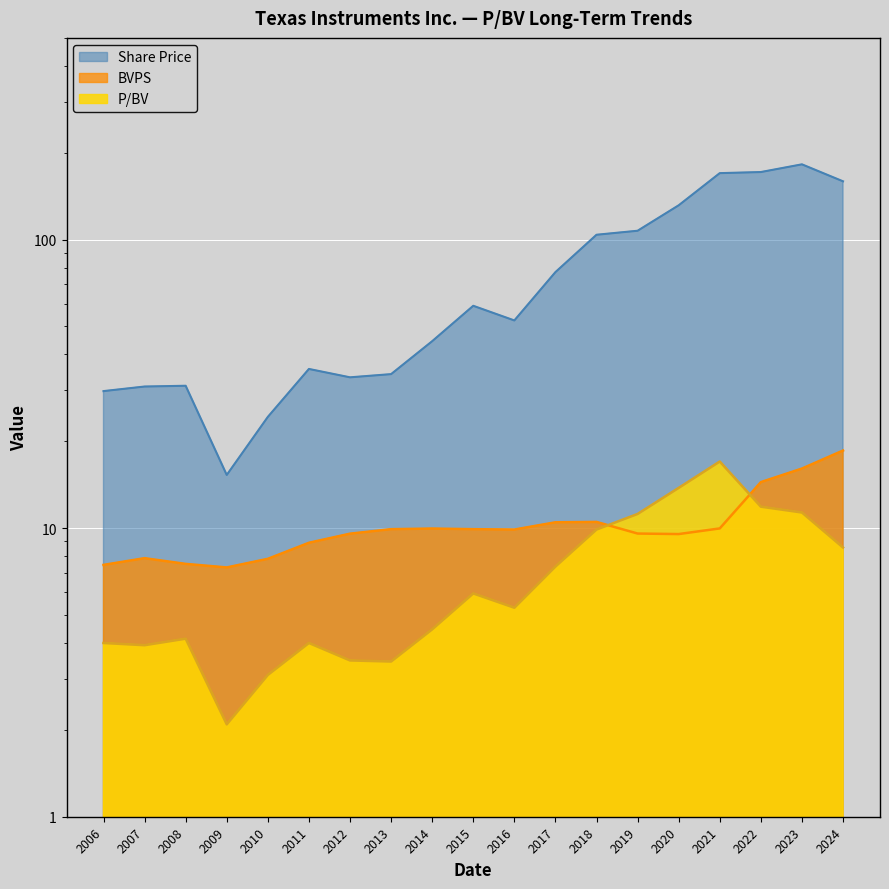

At which category does the chart reach its peak across all series?

2023